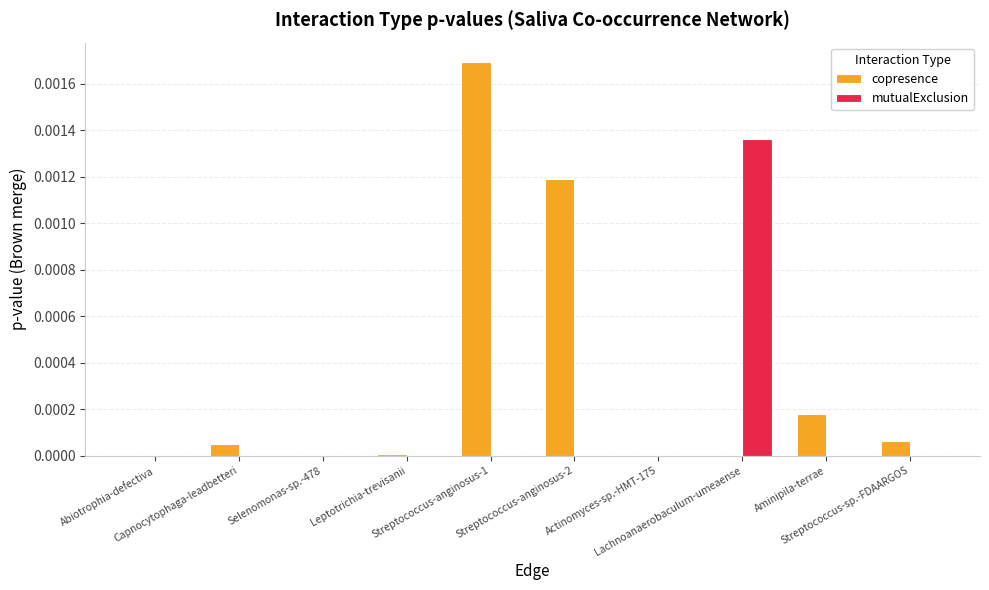

Is it true that mutualExclusion equals 0.0 at Streptococcus-sp.-FDAARGOS?

False